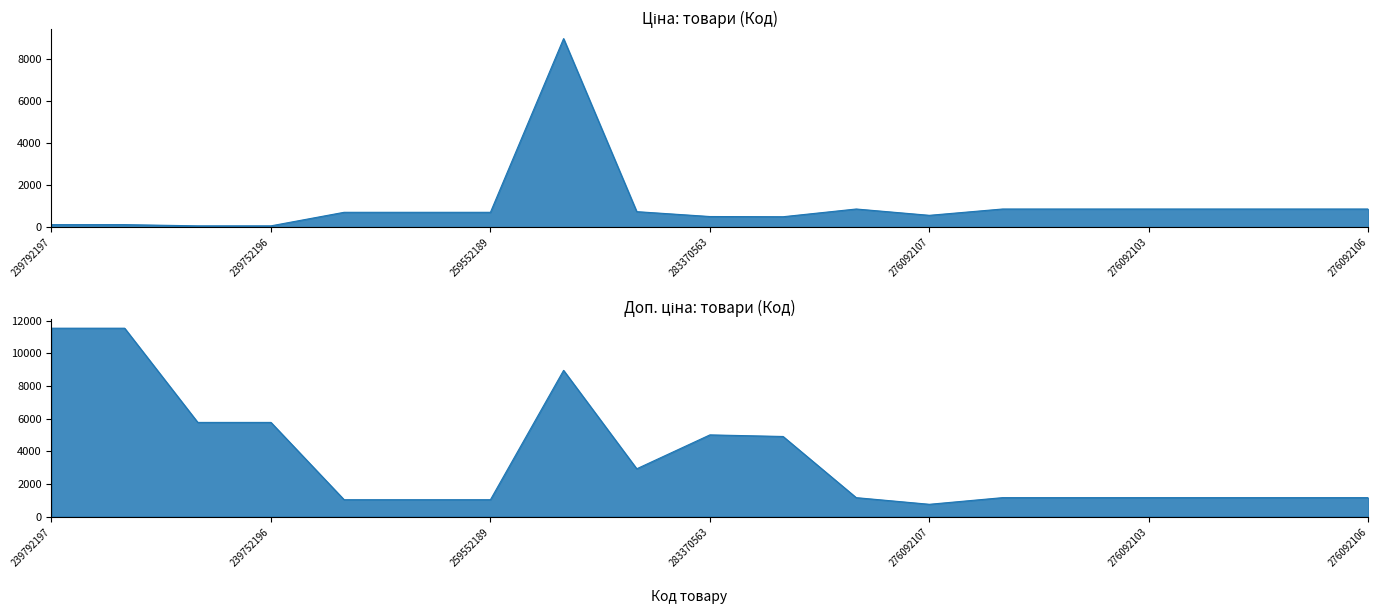

Where is Ціна nearest to the value 4506?

276092108